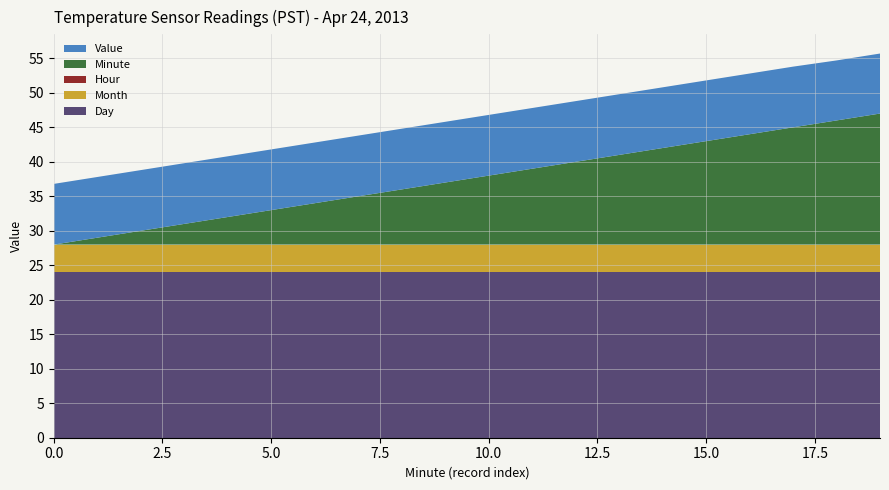

Reading left to right, extract all data points from this chart.

Minute: 0=0.0	1=1.0	2=2.0	3=3.0	4=4.0	5=5.0	6=6.0	7=7.0	8=8.0	9=9.0	10=10.0	11=11.0	12=12.0	13=13.0	14=14.0	15=15.0	16=16.0	17=17.0	18=18.0	19=19.0
Value: 0=8.8	1=8.8	2=8.8	3=8.8	4=8.8	5=8.8	6=8.8	7=8.8	8=8.8	9=8.8	10=8.8	11=8.8	12=8.8	13=8.8	14=8.8	15=8.8	16=8.8	17=8.8	18=8.7	19=8.7
Hour: 0=0.0	1=0.0	2=0.0	3=0.0	4=0.0	5=0.0	6=0.0	7=0.0	8=0.0	9=0.0	10=0.0	11=0.0	12=0.0	13=0.0	14=0.0	15=0.0	16=0.0	17=0.0	18=0.0	19=0.0
Month: 0=4.0	1=4.0	2=4.0	3=4.0	4=4.0	5=4.0	6=4.0	7=4.0	8=4.0	9=4.0	10=4.0	11=4.0	12=4.0	13=4.0	14=4.0	15=4.0	16=4.0	17=4.0	18=4.0	19=4.0
Day: 0=24.0	1=24.0	2=24.0	3=24.0	4=24.0	5=24.0	6=24.0	7=24.0	8=24.0	9=24.0	10=24.0	11=24.0	12=24.0	13=24.0	14=24.0	15=24.0	16=24.0	17=24.0	18=24.0	19=24.0